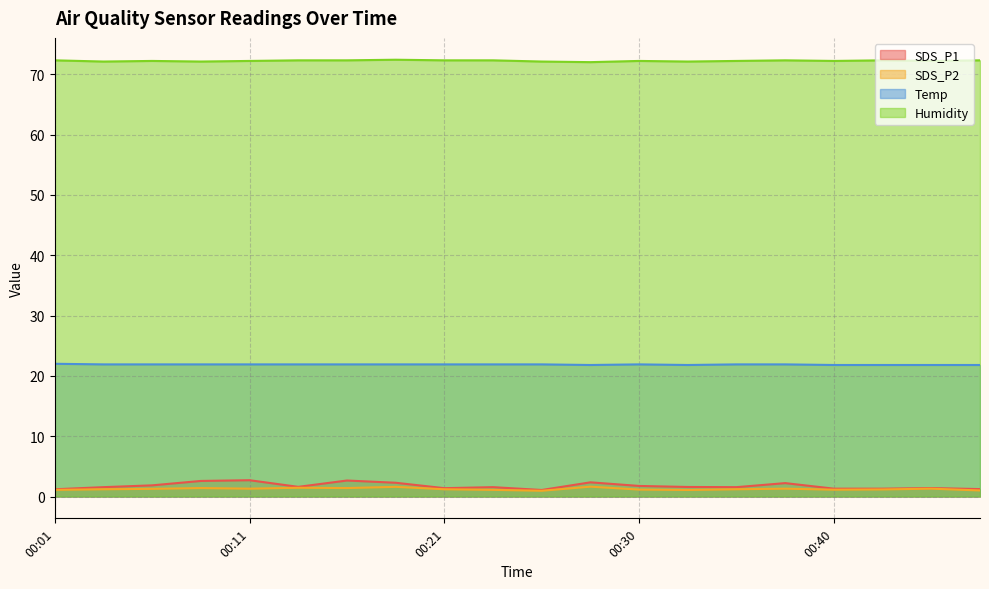

Is it true that SDS_P1 equals 0.5 at 00:21?

False